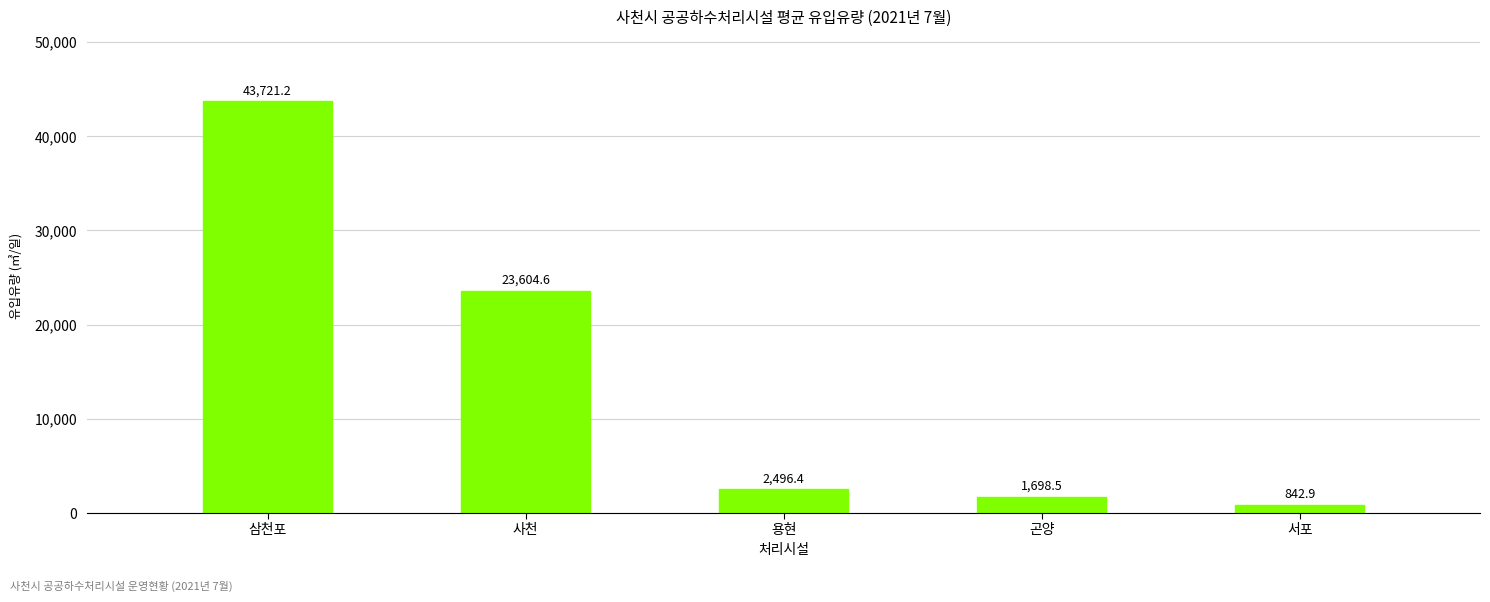

Rank the categories by value from lowest to highest.

서포, 곤양, 용현, 사천, 삼천포